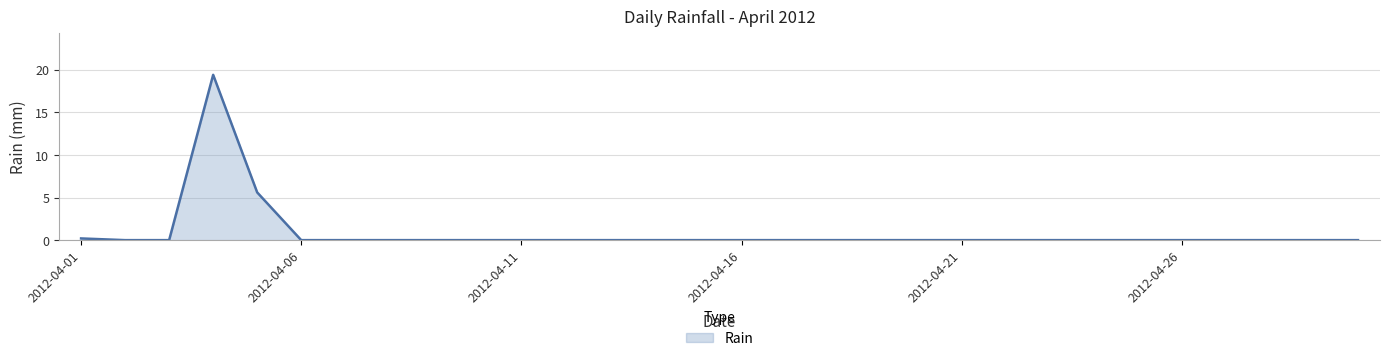

What is the difference between the maximum and minimum values?

19.4